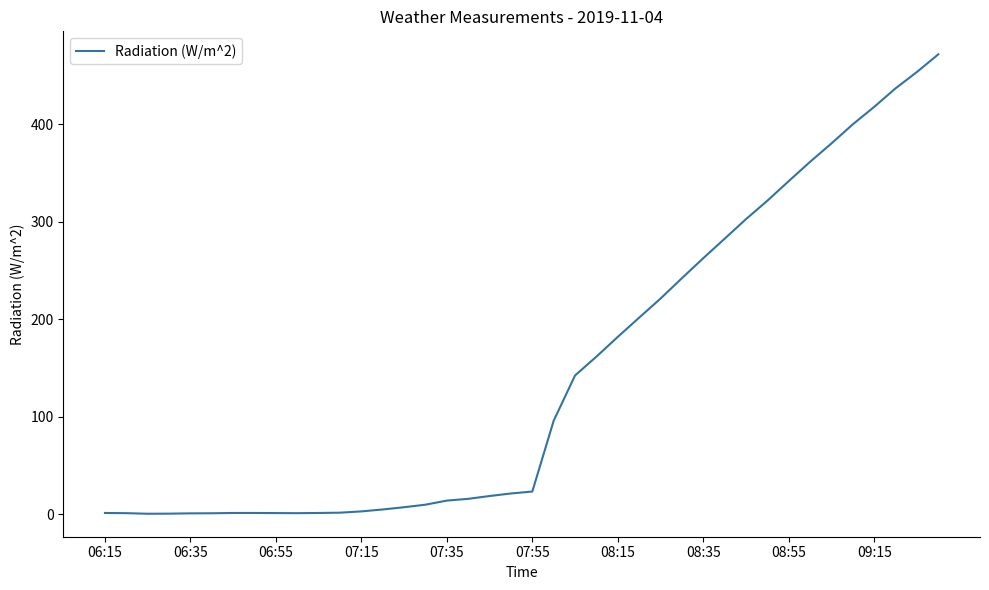

What is the greatest value displayed?

472.0